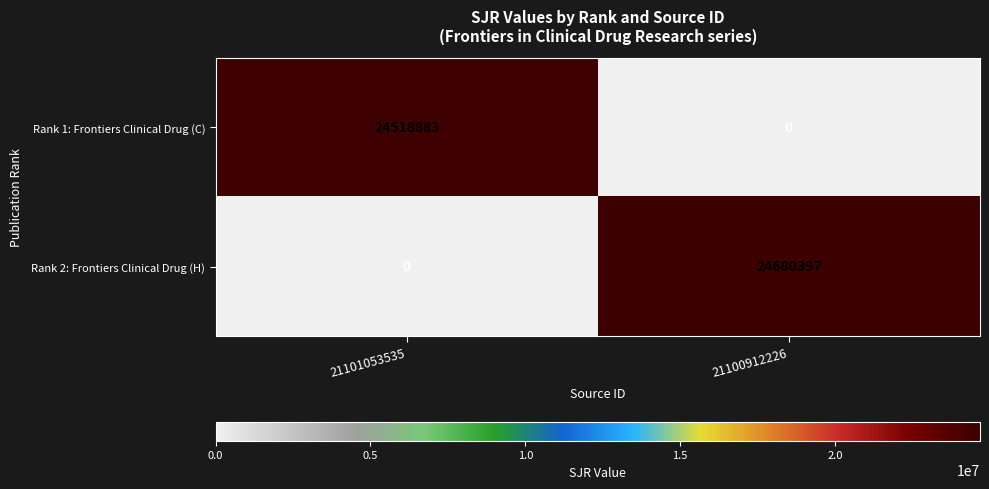

The Rank 1: Frontiers Clinical Drug (C) series shows 14442383 at 21101053535. True or false?

False